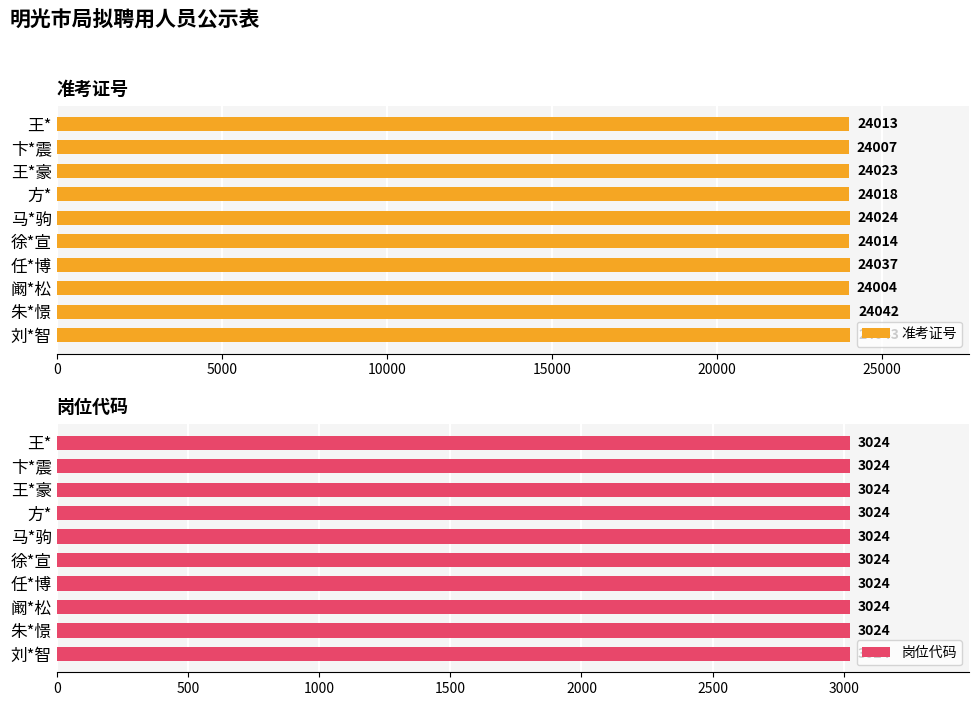

What is the difference between the second highest and minimum values in the 准考证号 series?

38